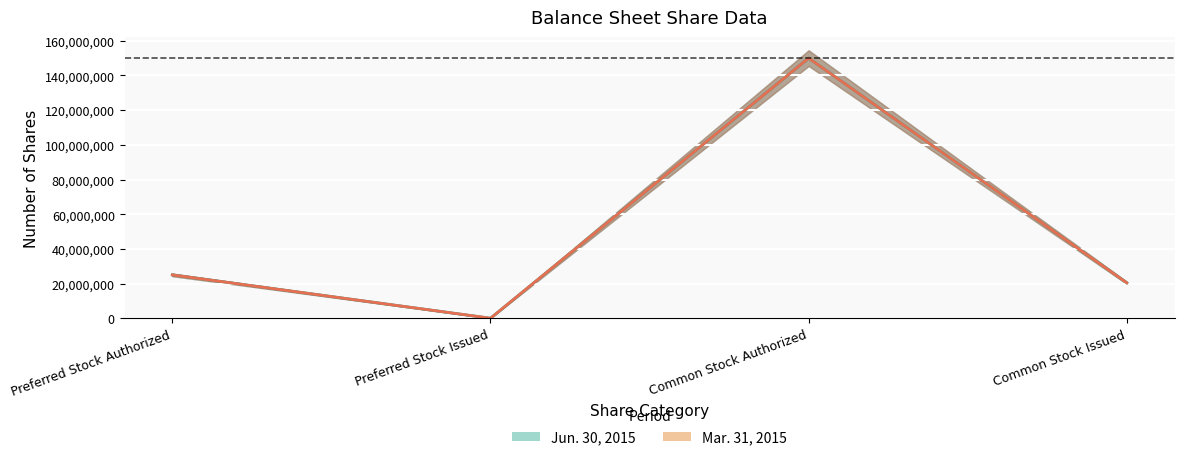

How many categories are shown in the chart?

4